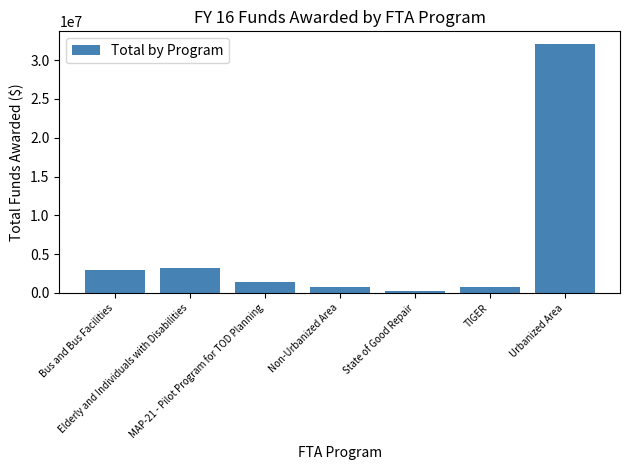

What is the average value?

5933550.9